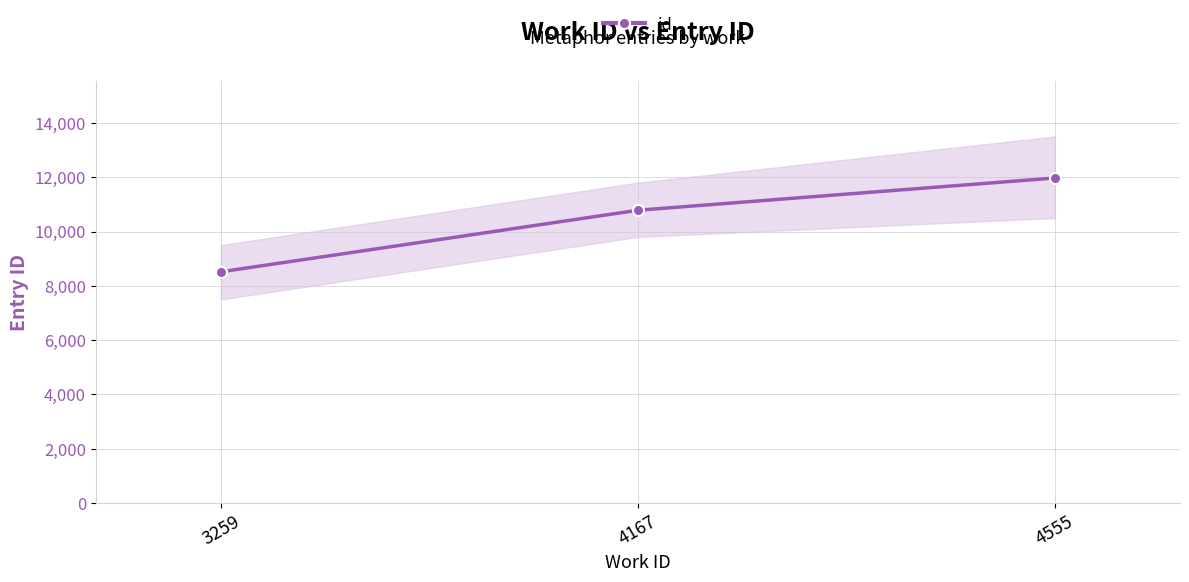

What is the average value?

10424